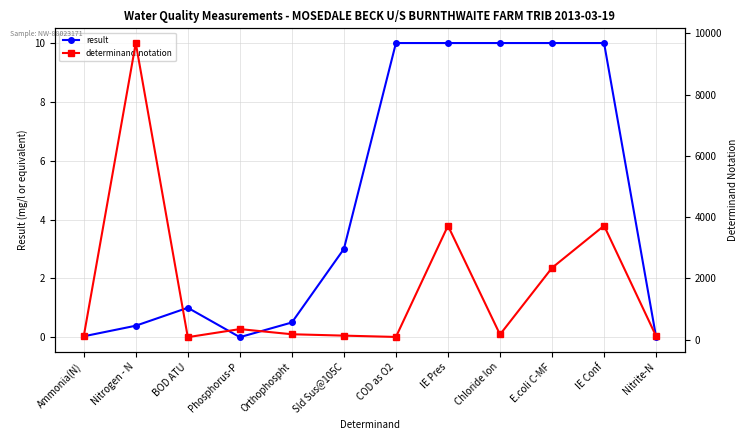

The value of determinand.notation at Nitrogen - N is 14810.0. True or false?

False